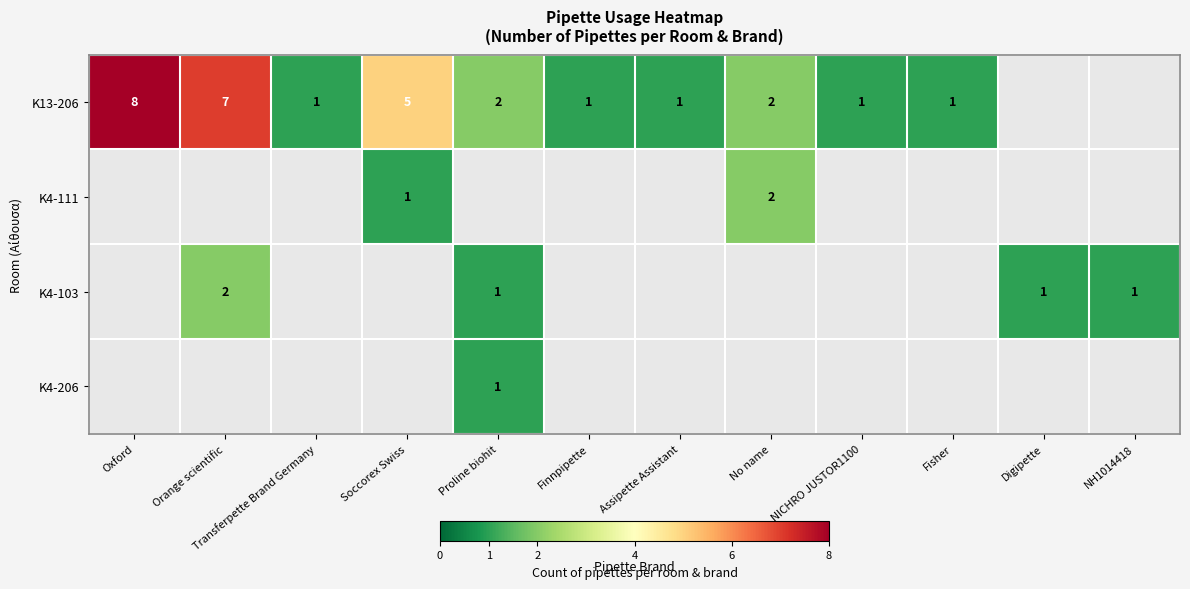

True or false: Κ13-206 has a value of 1 at Fisher.

True